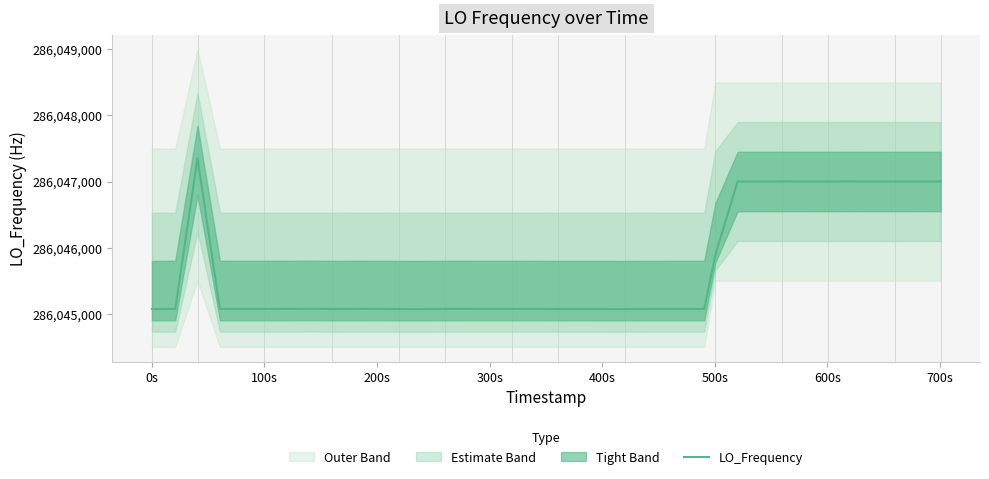

What is the maximum value for LO_Frequency?

286047351.3